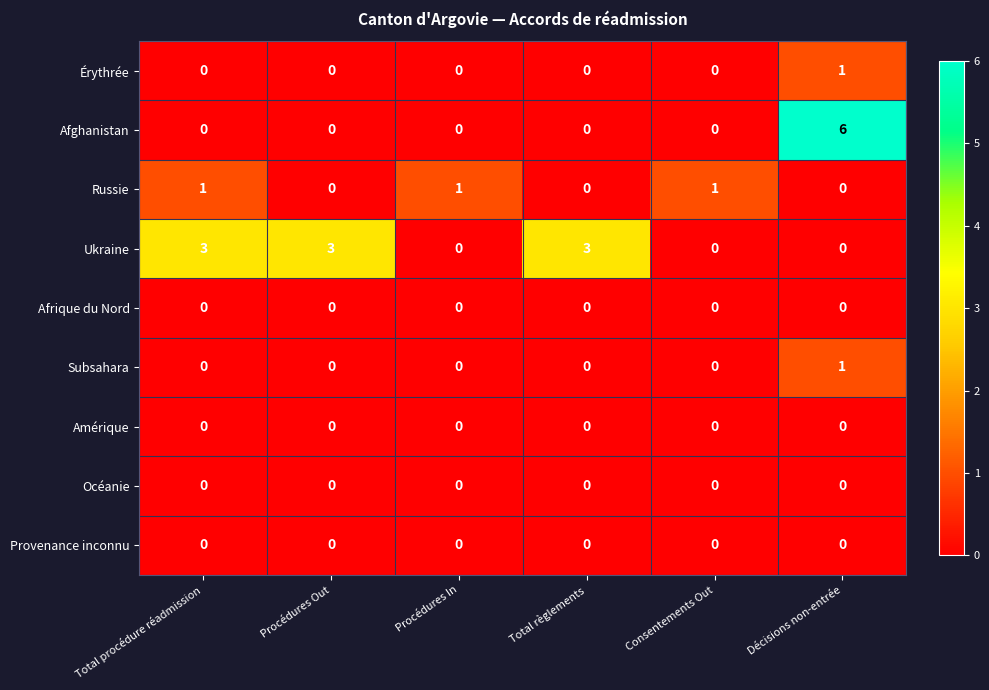

Which label corresponds to the largest value in the chart?

Décisions non-entrée